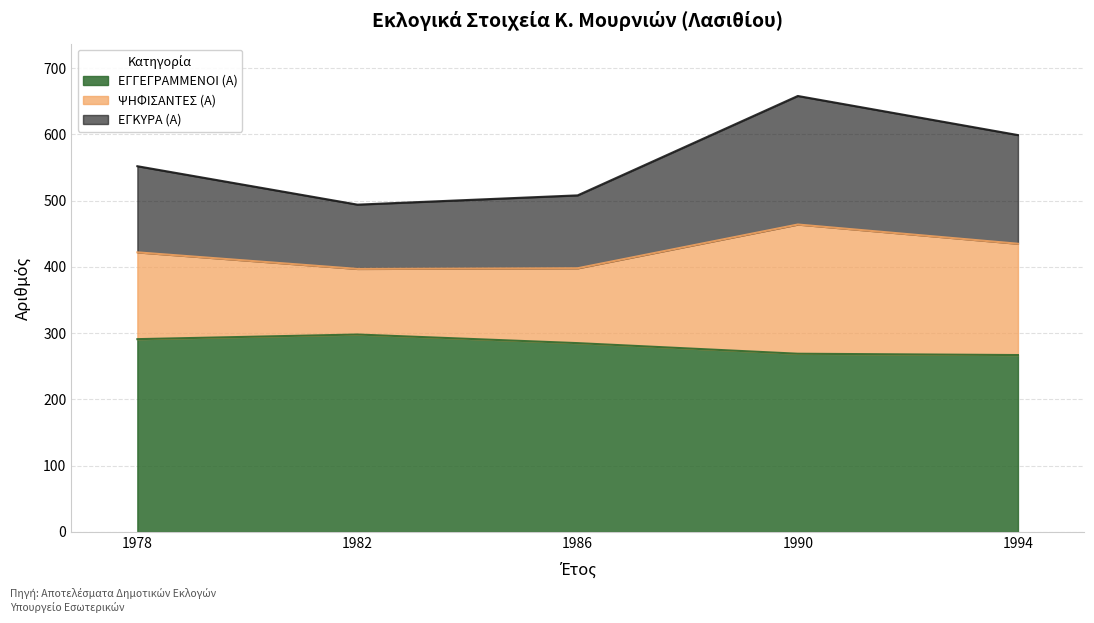

Between 1986 and 1978, which is larger?

1978